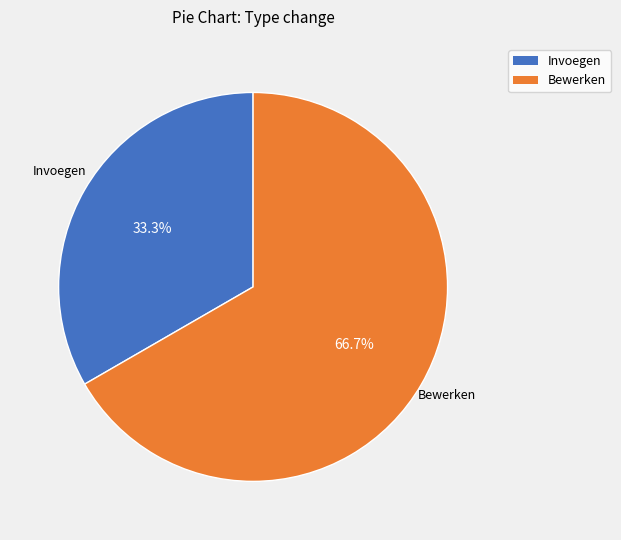

To the nearest percent, what is the difference between the Bewerken and Invoegen slice percentages?

33%